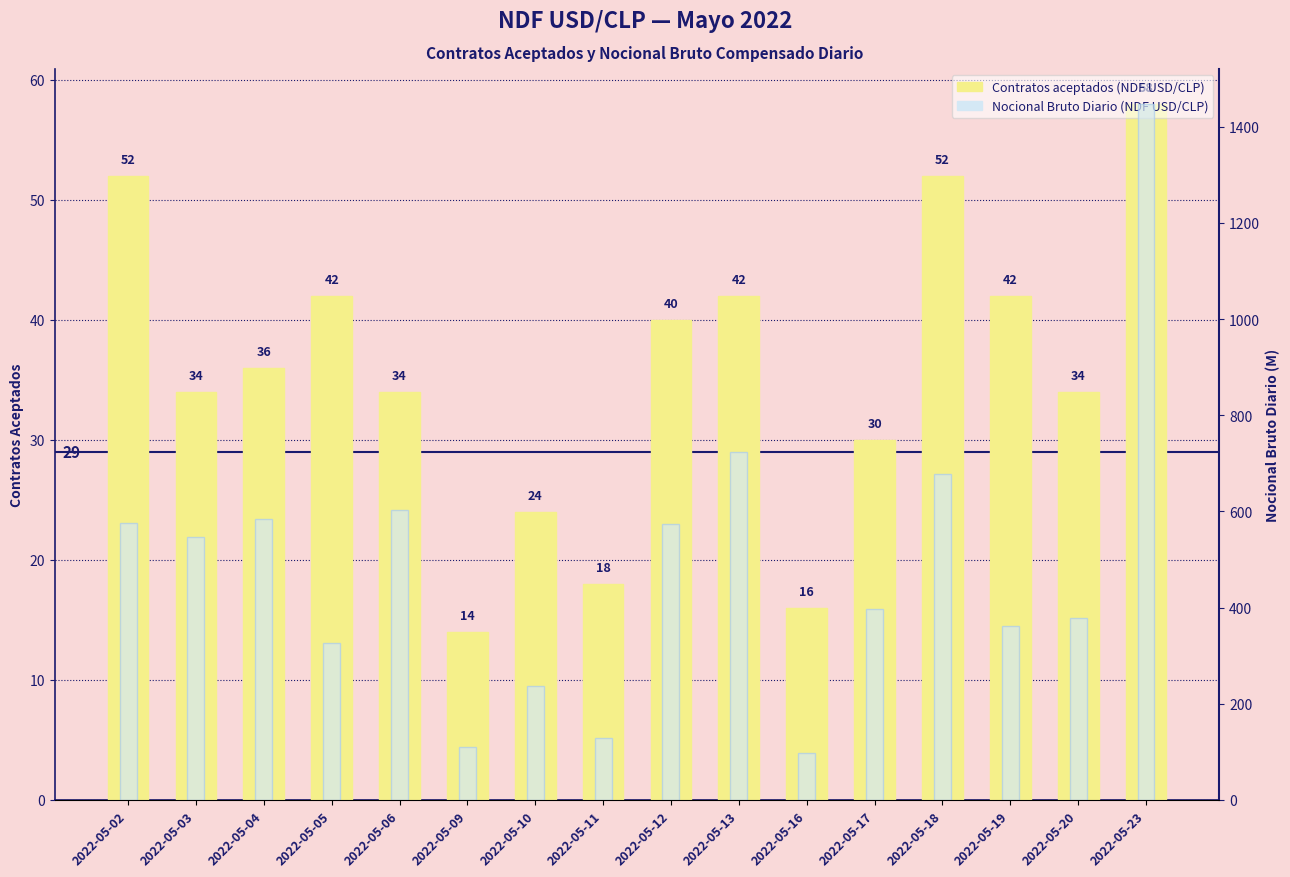

At which category is the sum across all series the highest?

2022-05-23